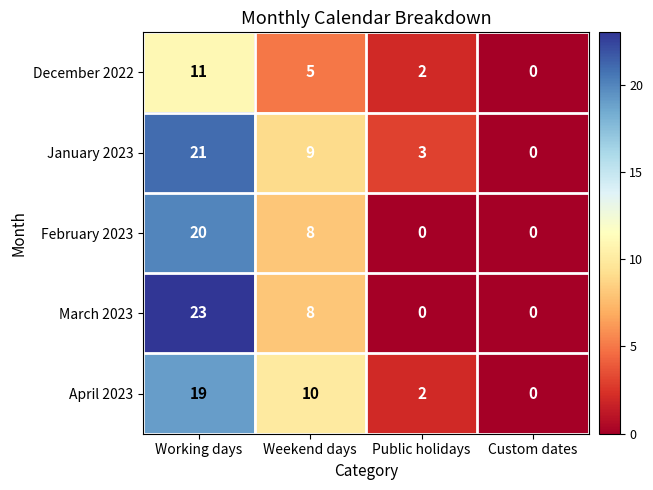

What is the difference between the maximum and minimum values in the December 2022 series?

11